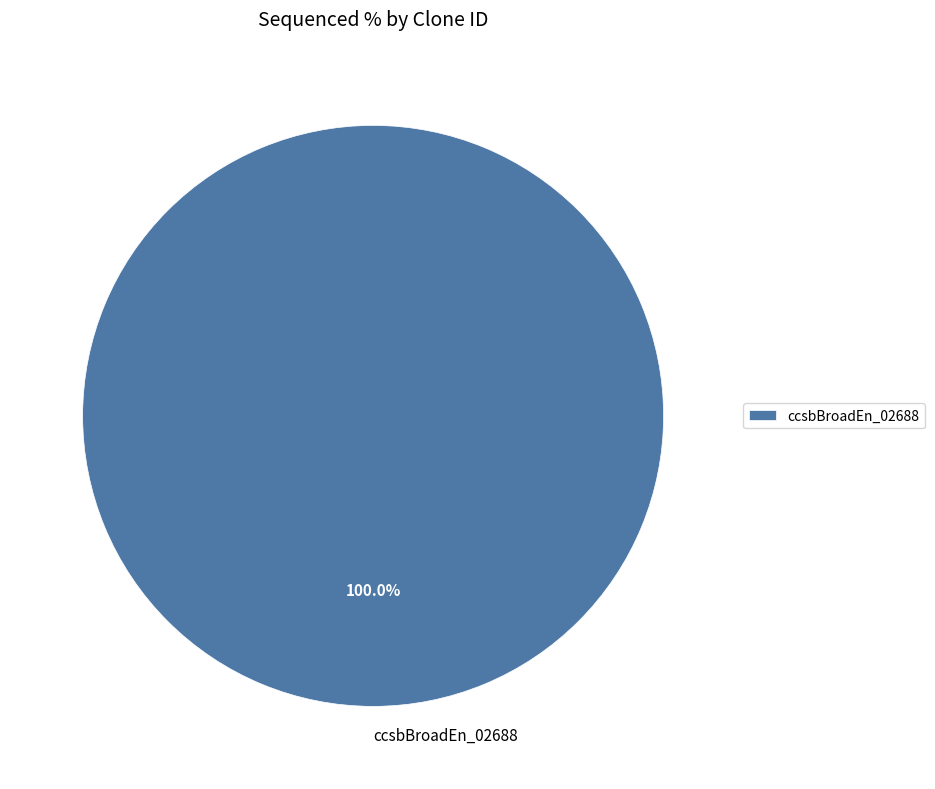

Is there any slice that represents more than half of the pie?

Yes